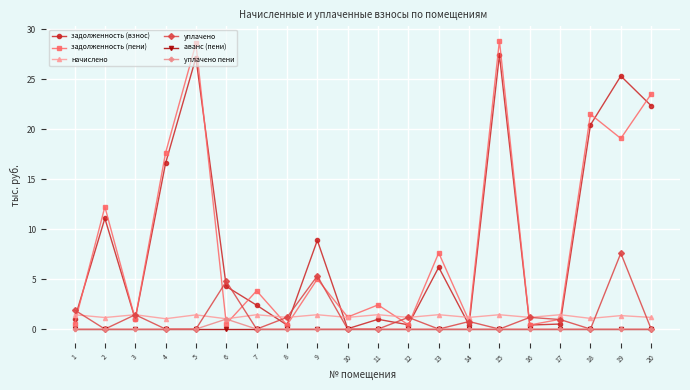

Which series has the largest range (max minus min)?

задолженность (пени)